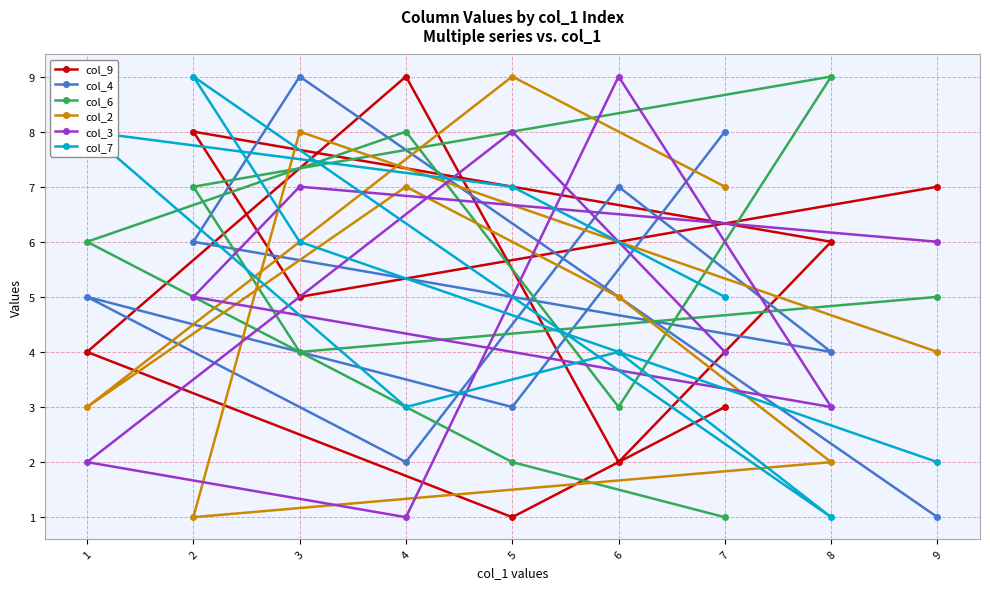

At which category does the chart reach its minimum across all series?

5